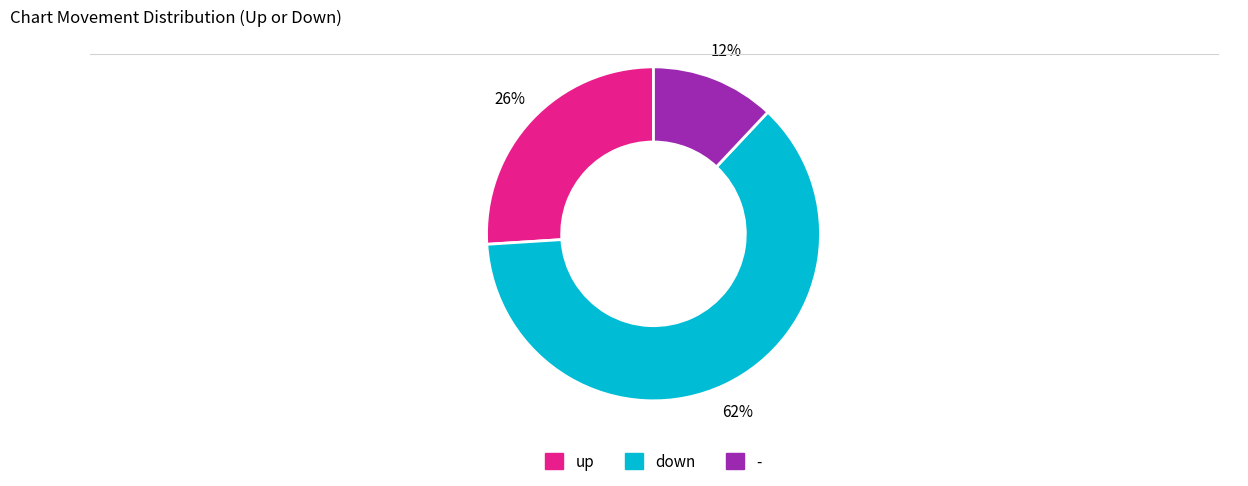

Rank the categories by value from highest to lowest.

down, up, -